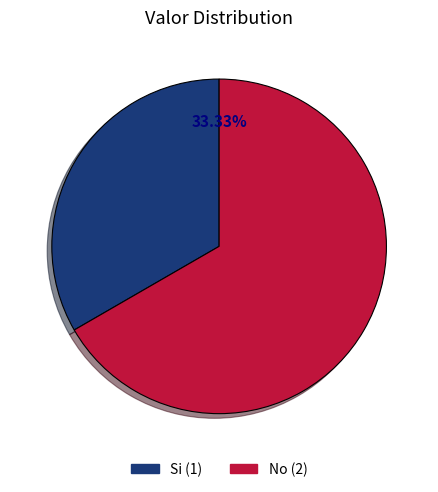

To the nearest percent, what portion does No represent?

67%